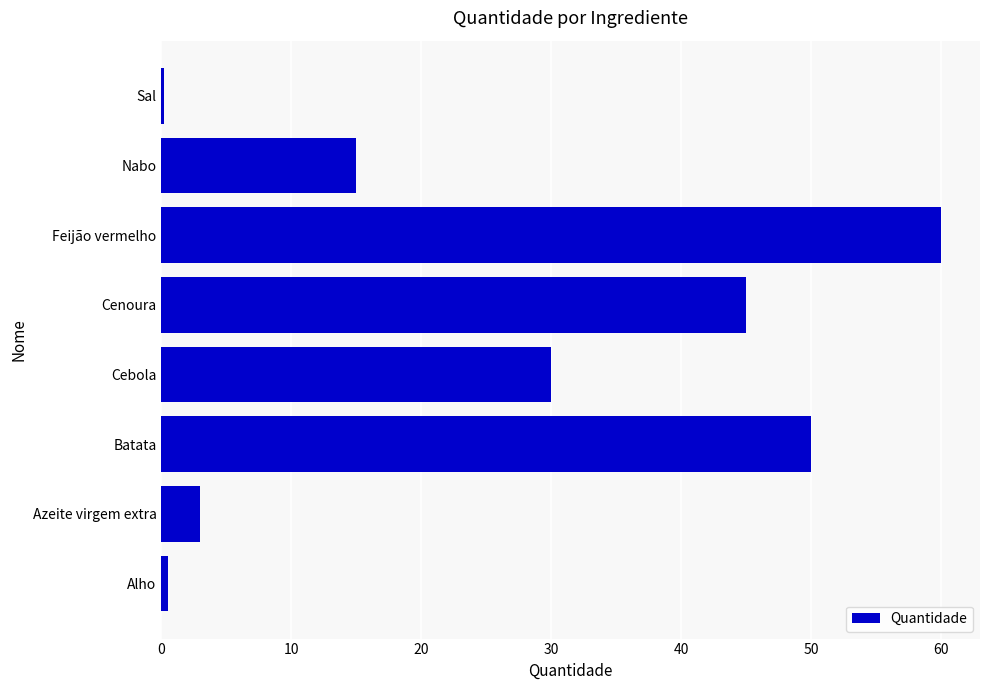

Are the bars horizontal?

Yes